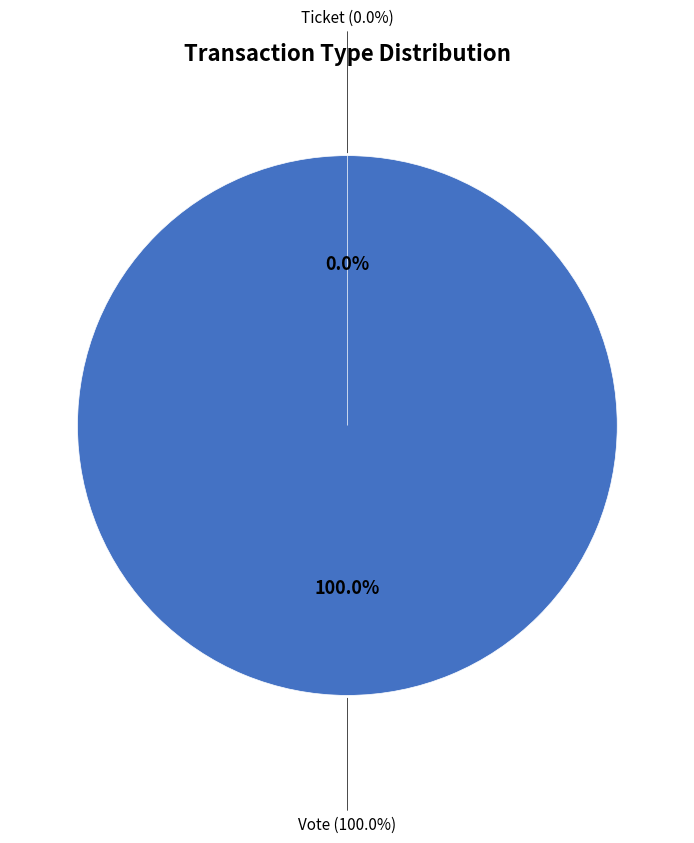

Which category accounts for the majority?

Vote (io_index=1)